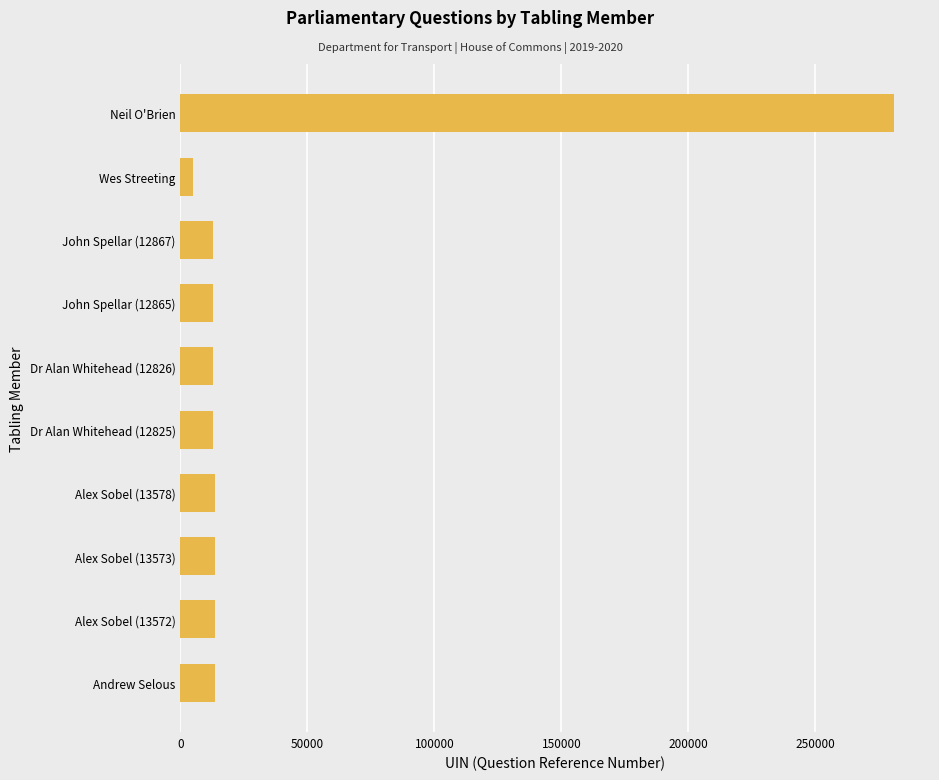

How many values are below 13436?

5